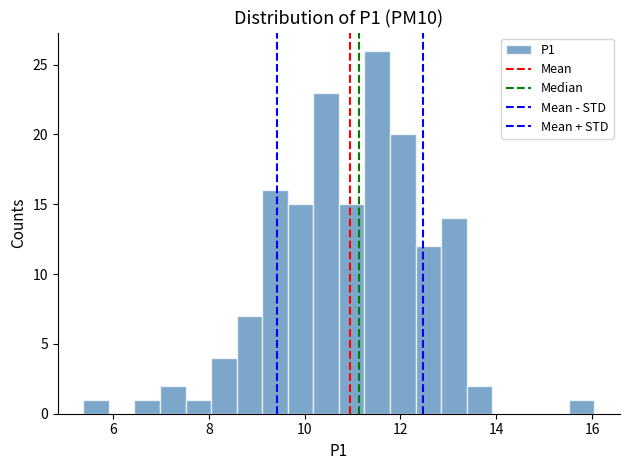

Read against the x-axis, roughly where is the centre of the tallest bar?

11.6